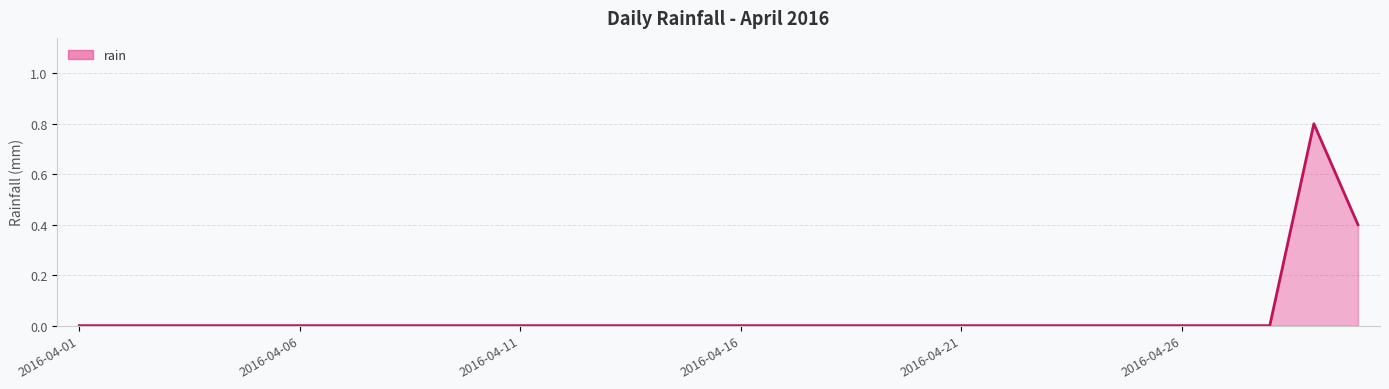

What is the maximum value shown in the chart?

0.8